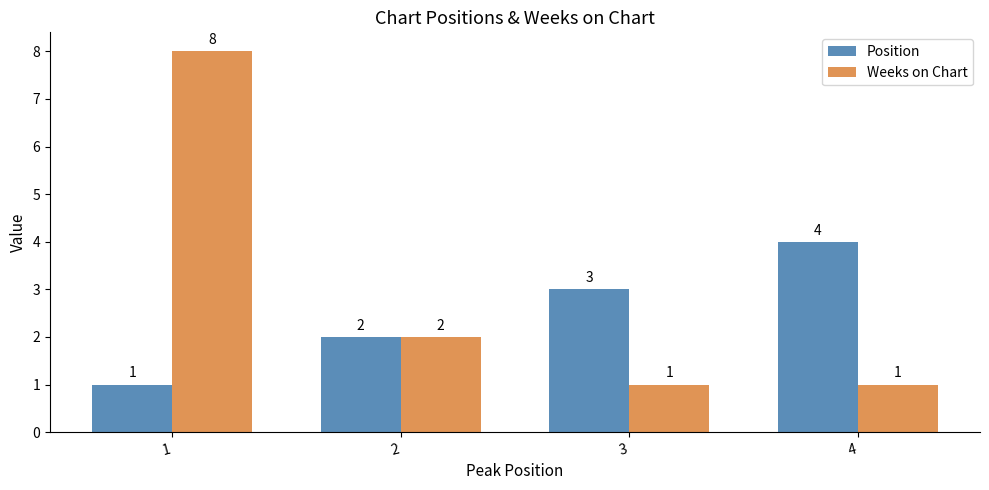

What is the maximum value for Weeks on Chart?

8